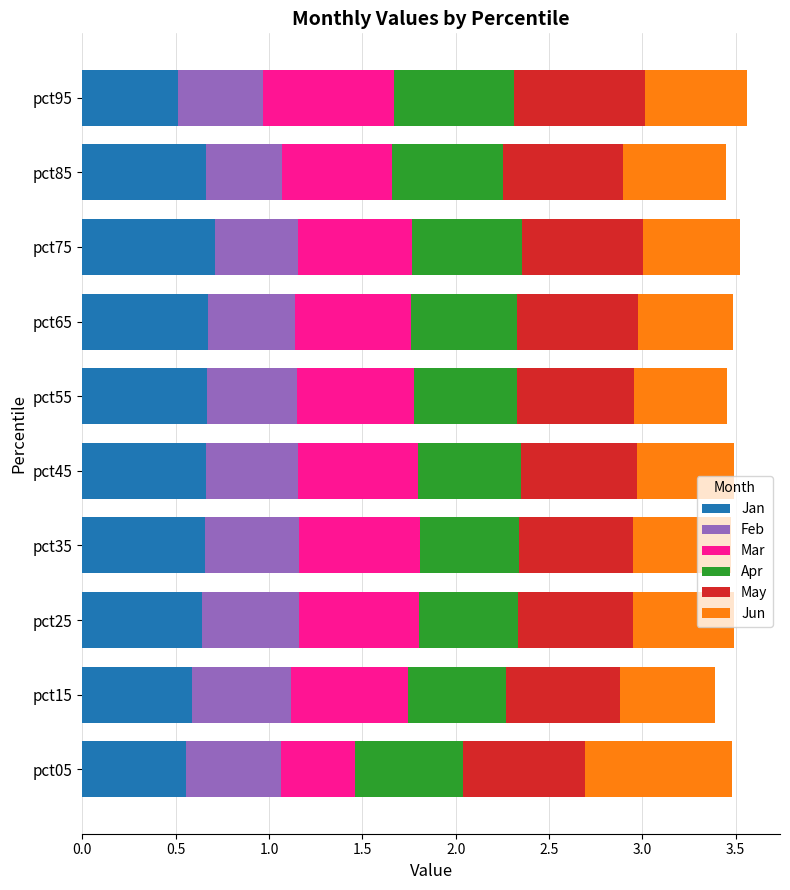

What is the total value across all series at pct45?

3.5